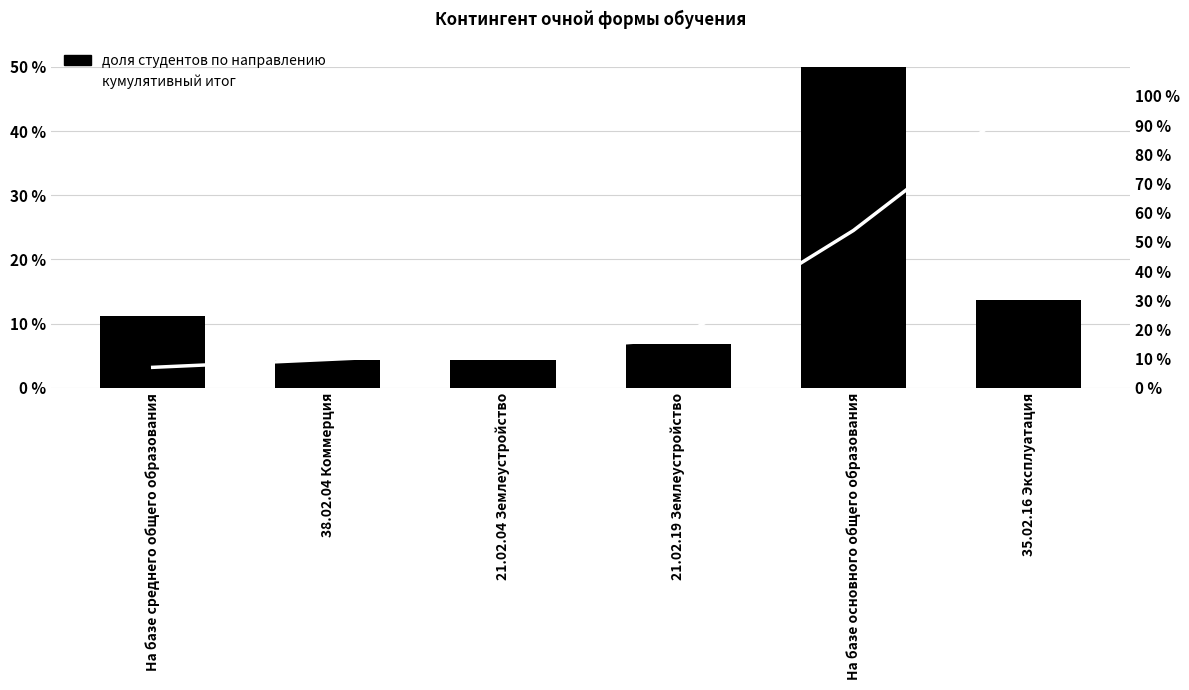

Is it true that кумулятивный итог equals 53.9 at На базе основного общего образования?

True